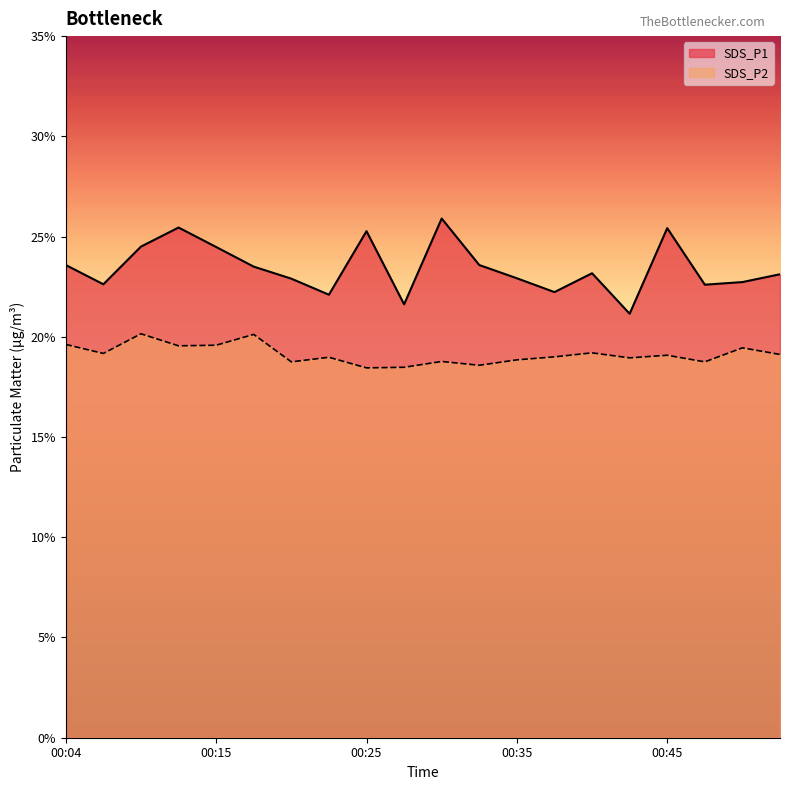

Reading left to right, extract all data points from this chart.

SDS_P1: 23.6	22.6	24.5	25.4	24.5	23.5	22.9	22.1	25.3	21.6	25.9	23.6	22.9	22.2	23.2	21.1	25.4	22.6	22.7	23.1
SDS_P2: 19.6	19.2	20.1	19.6	19.6	20.1	18.8	19.0	18.4	18.5	18.8	18.6	18.9	19.0	19.2	18.9	19.1	18.8	19.4	19.1